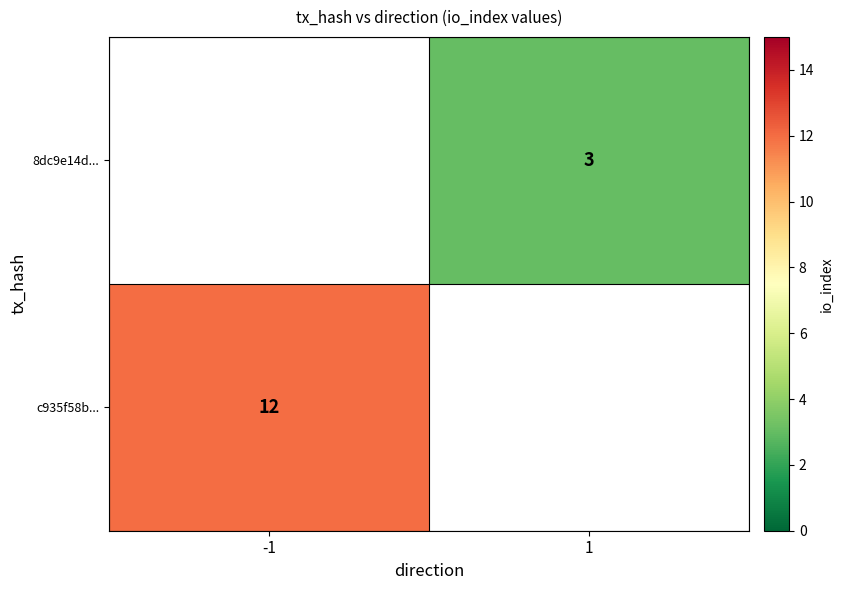

Is it true that 8dc9e14d... equals 3 at 1?

True